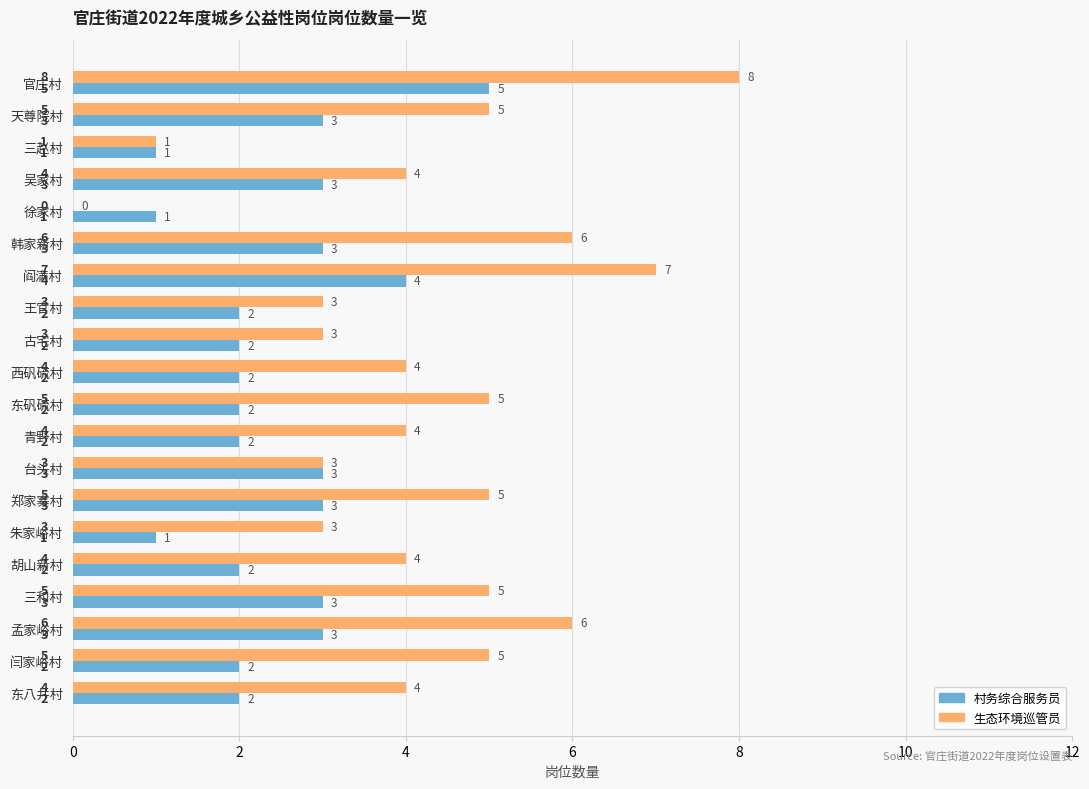

How many 村务综合服务员 values are between 2 and 3?

15